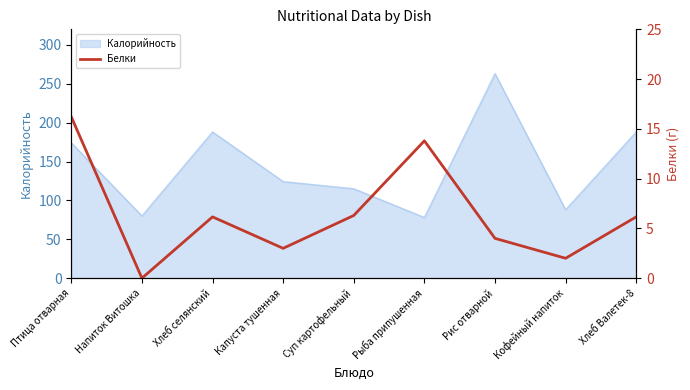

What is the difference between the maximum and minimum values?

16.2